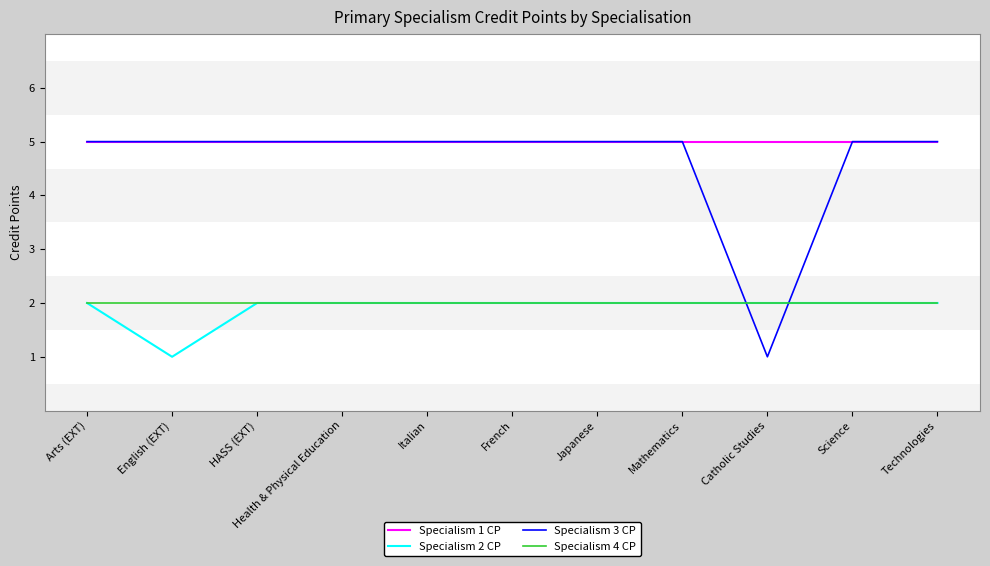

How many times do Specialism 3 CP and Specialism 2 CP cross each other?

2